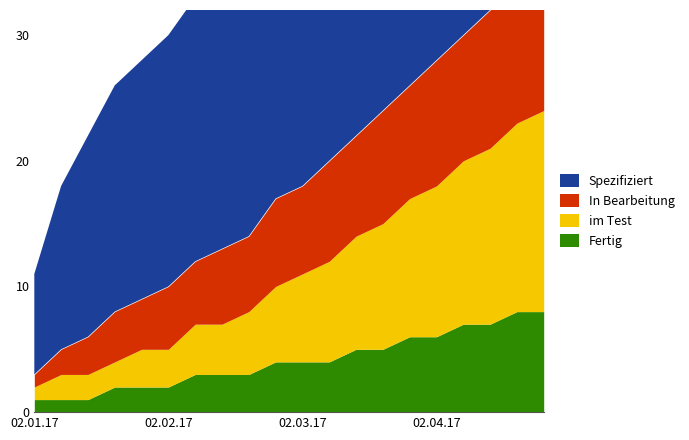

Which series changed the most between 9 and 11?

im Test